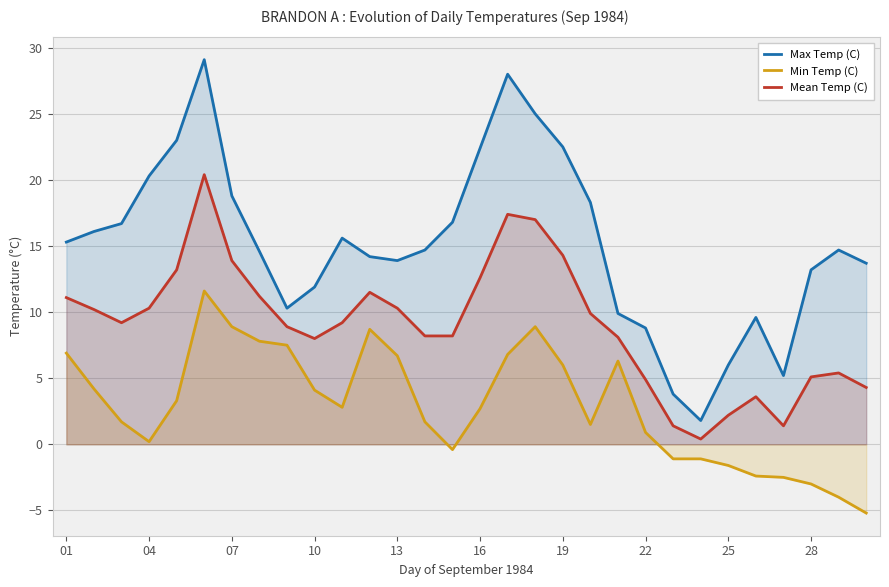

True or false: Mean Temp (C) and Max Temp (C) cross at least once.

False